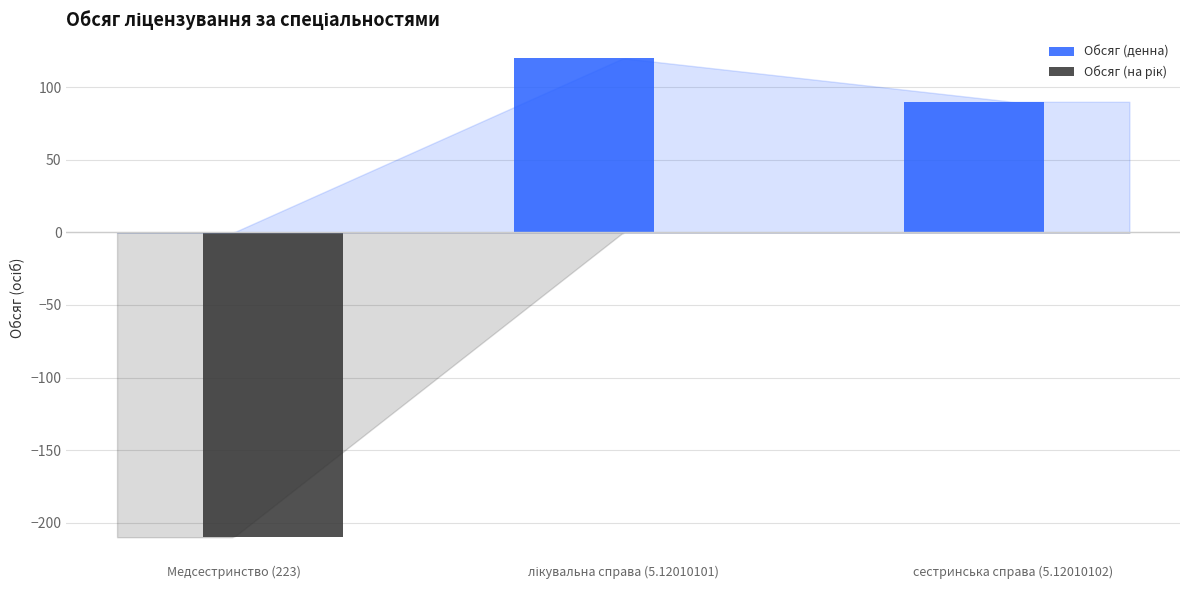

The Обсяг (денна) series shows -84 at Медсестринство (223). True or false?

False